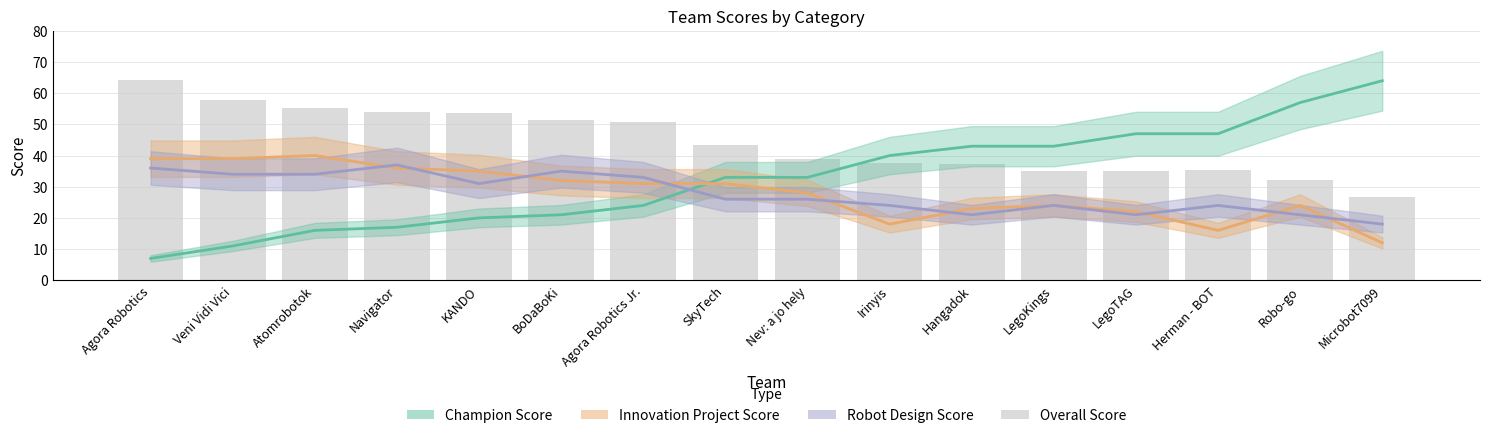

What is the total value across all series at Nev: a jo hely?

125.8